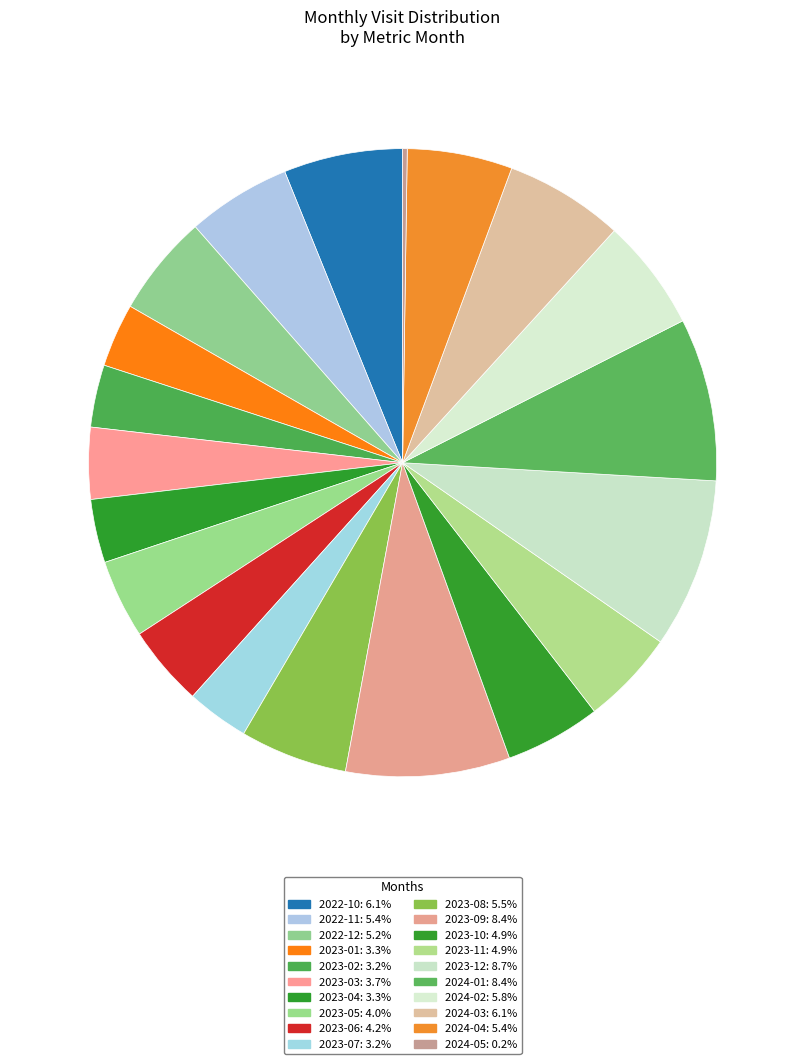

How much of the chart is everything except 2023-05?

96.0%